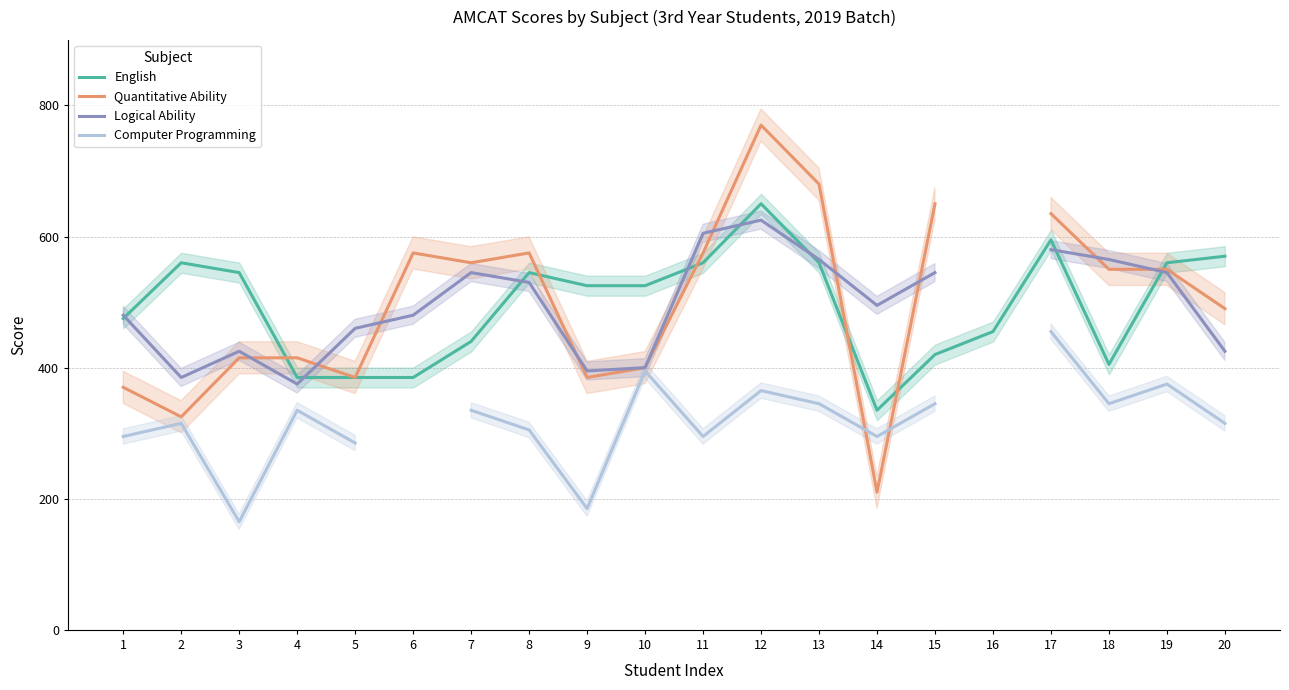

Read the Computer Programming value at 10.

395.0